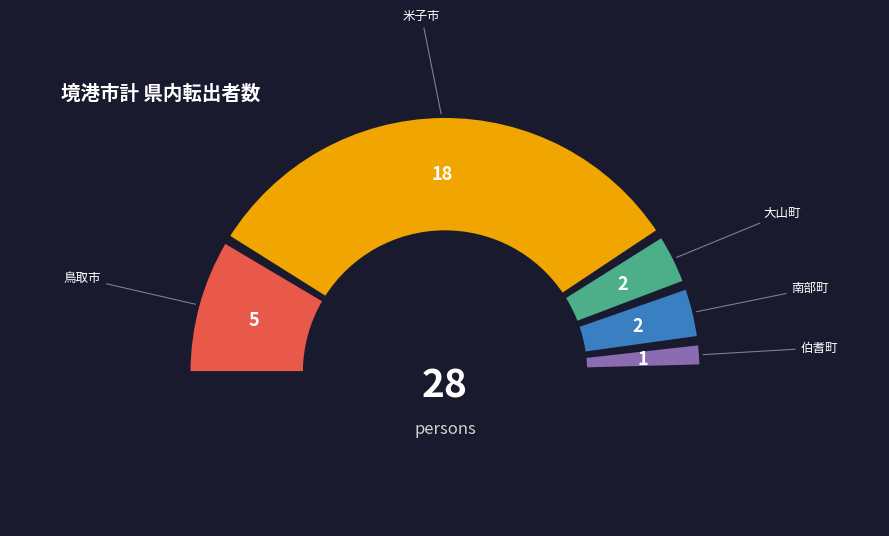

What percentage do 大山町 and 伯耆町 together represent?

10.7%